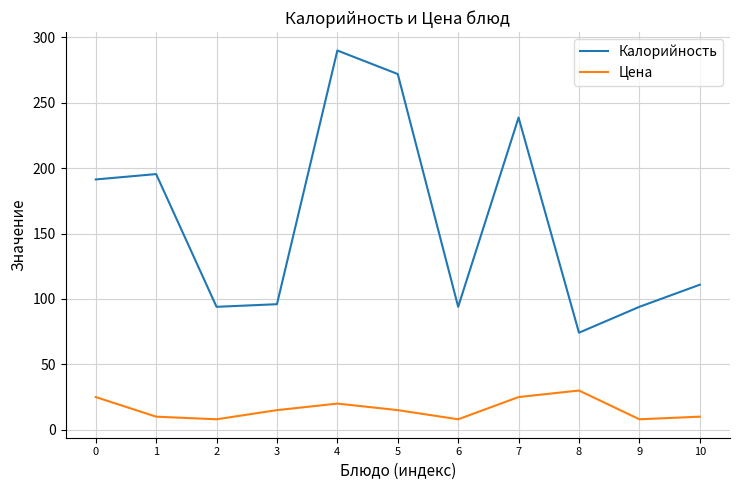

How many interior local peaks does the Цена series have?

2